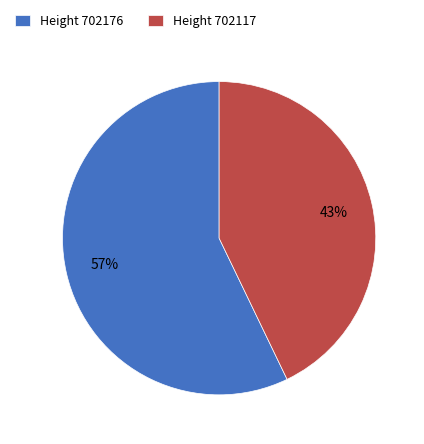

How many slices are in this pie chart?

2